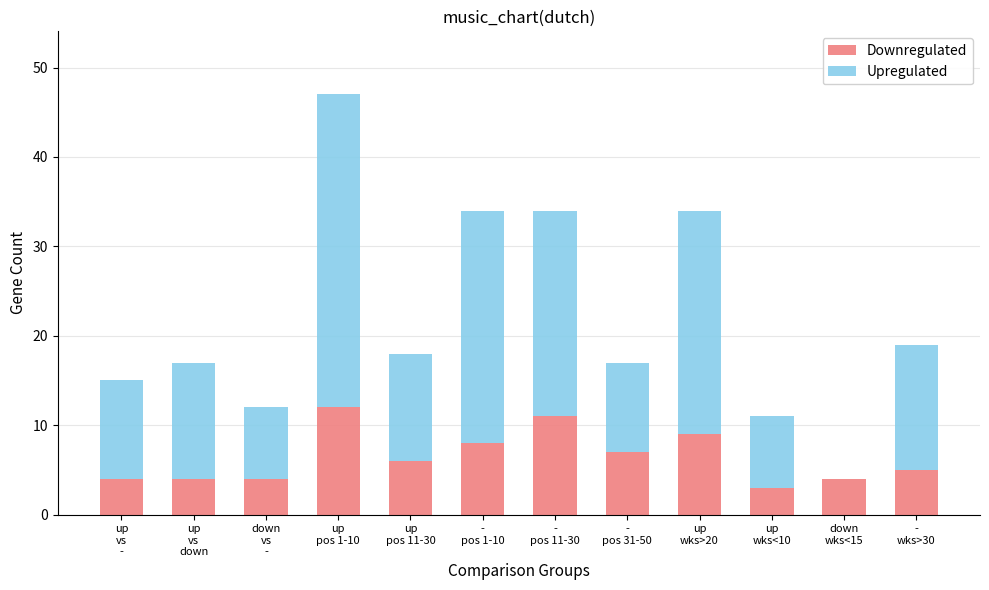

How many data points does each series have?

12